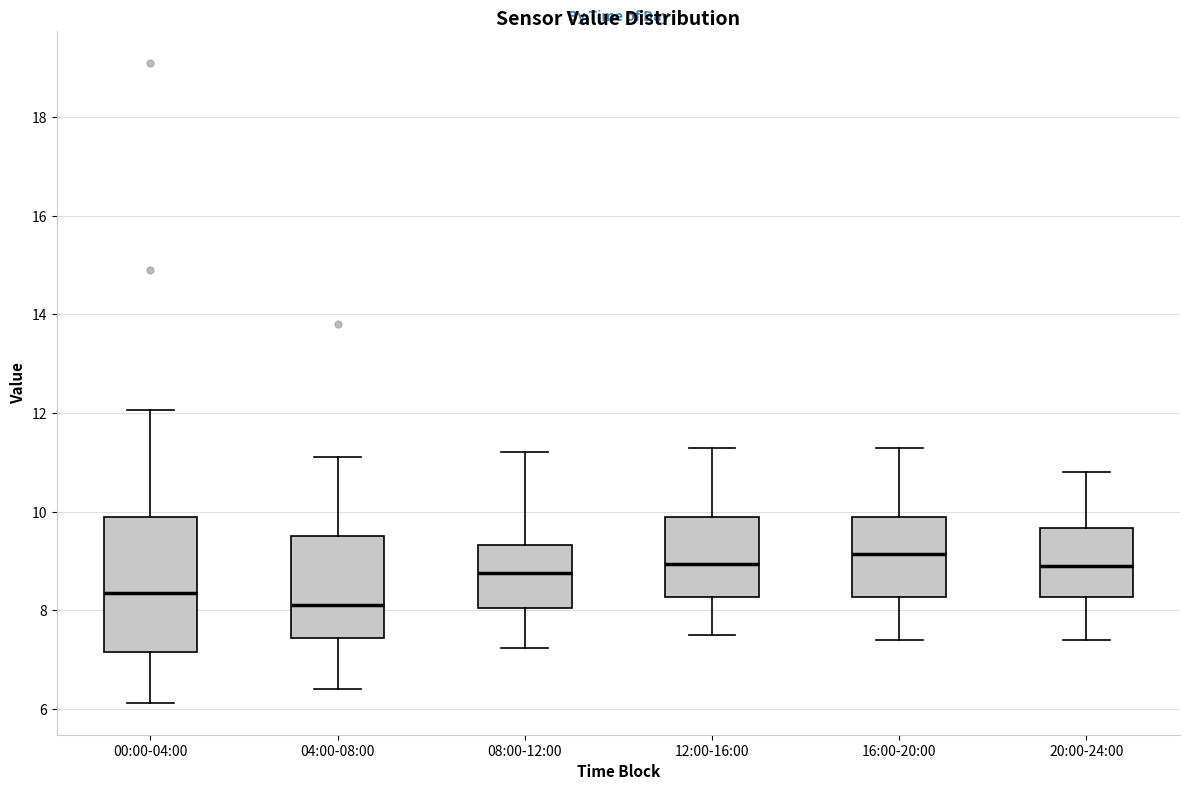

Which box's median line is the lowest?

04:00-08:00